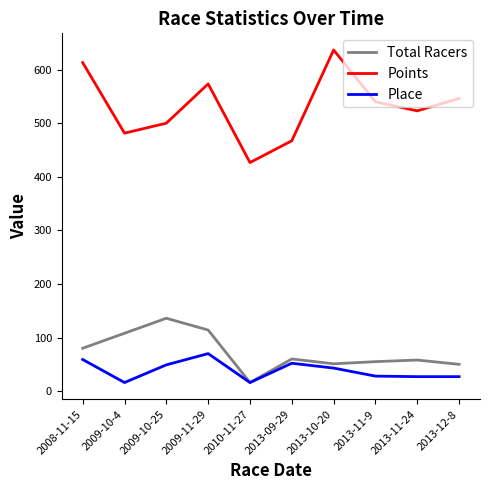

True or false: Points and Total Racers intersect in this chart.

False